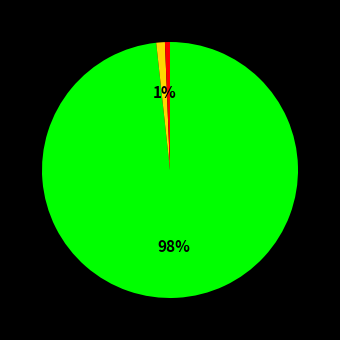

Does any single category account for the majority?

Yes